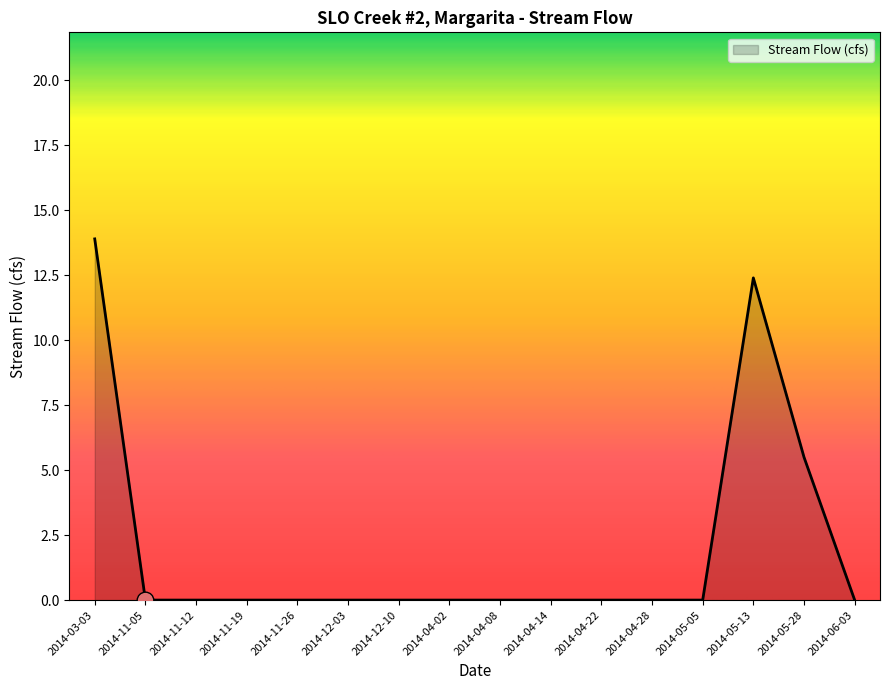

The chart shows a value of 0.0 at 2014-05-05. True or false?

True